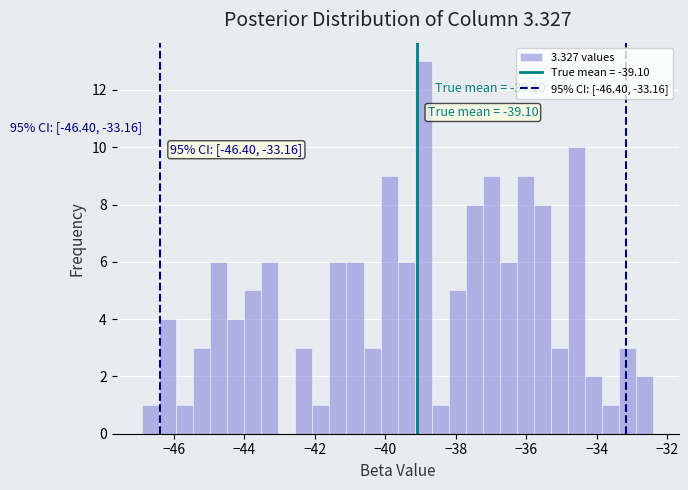

Around what value on the x-axis is the tallest bar? Give the approximate position of its centre, as read against the axis.

-39.0